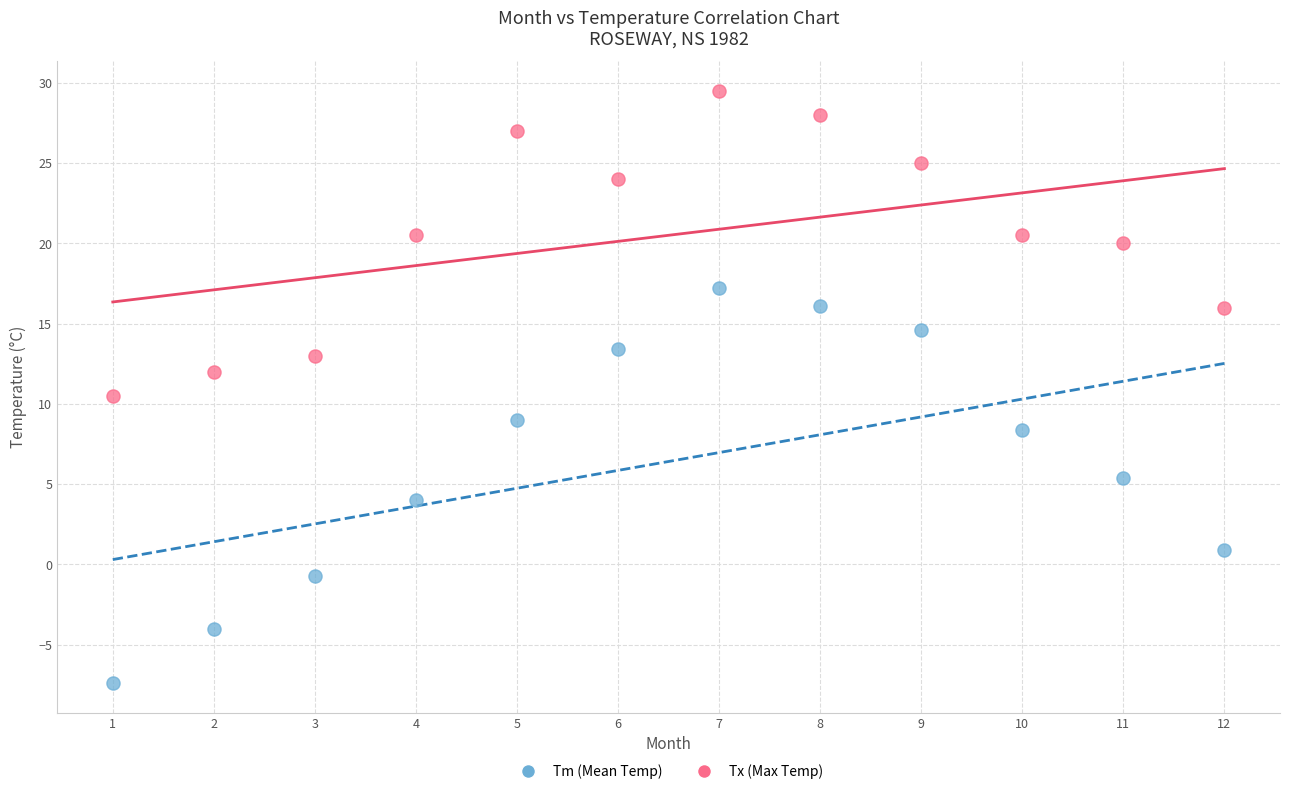

Across all data points, what is the range of Y values (max minus min)?

36.9